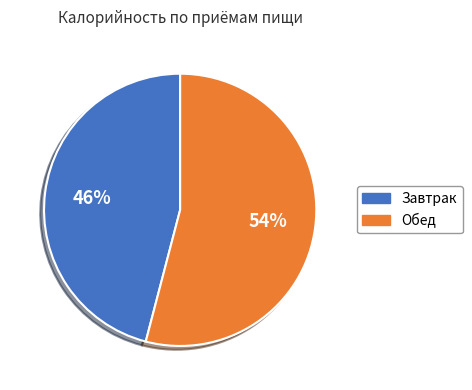

Which category accounts for the majority?

Обед